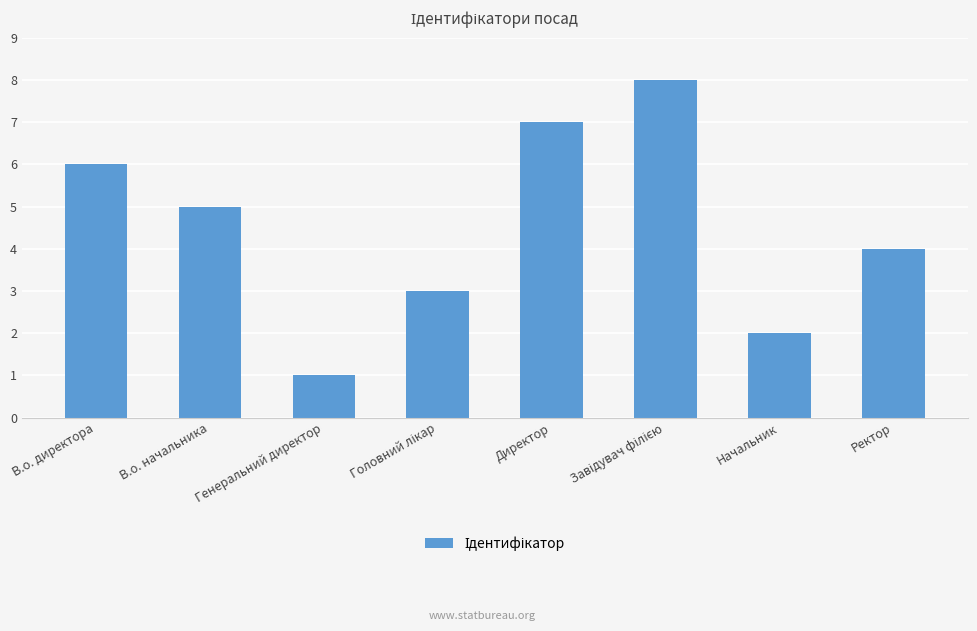

What is the greatest value displayed?

8